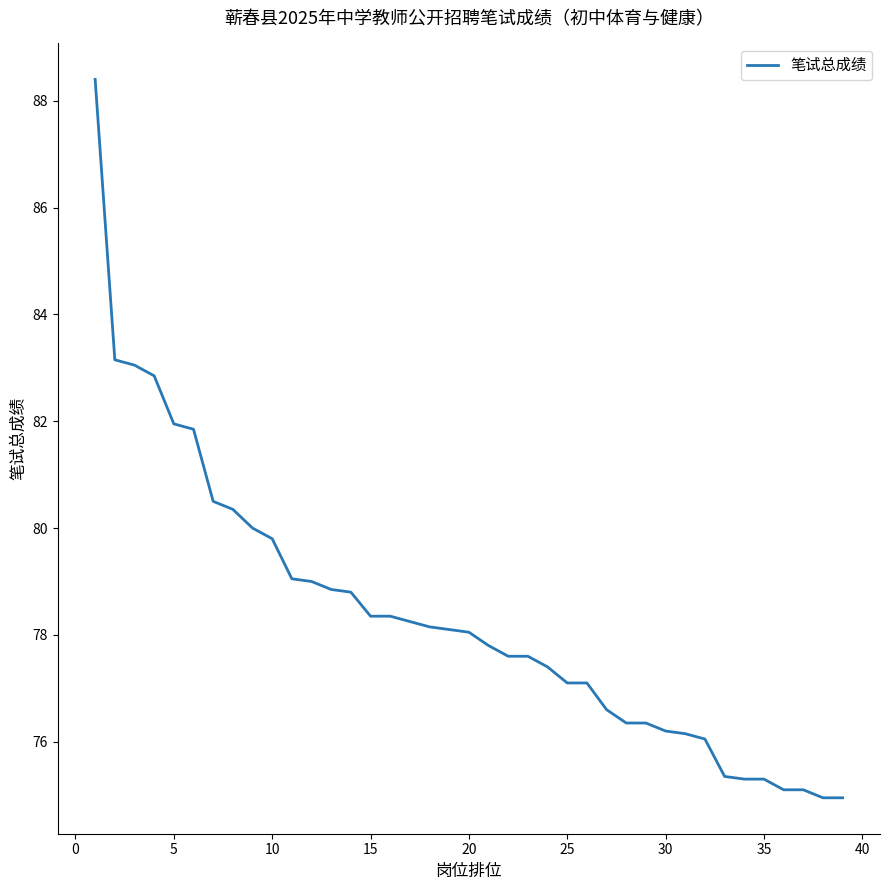

What is the smallest value displayed?

75.0